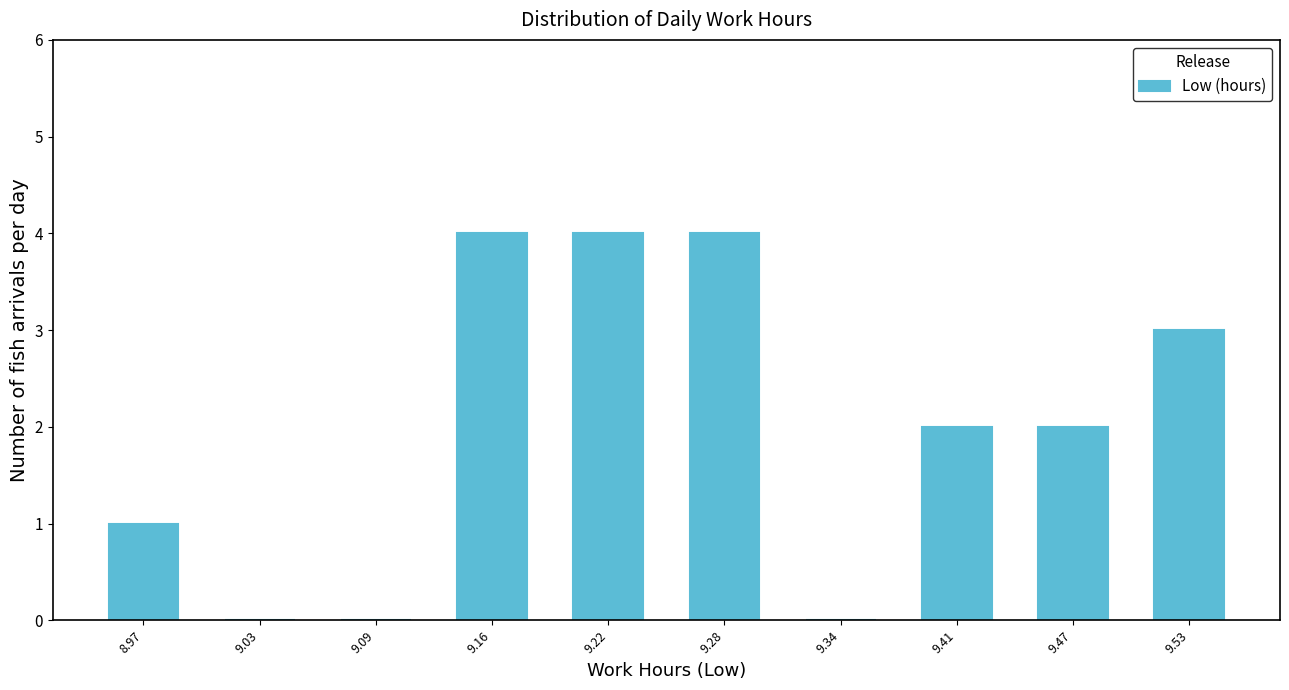

Reading left to right, list every bar in this chart as the range it spans on the x-axis followed by its height. Neither the bar edges nor the heights are printed on the chart, so give them approximately, as read against the axes.

8.940 to 9.002: 1
9.002 to 9.064: 0
9.064 to 9.126: 0
9.126 to 9.188: 4
9.188 to 9.250: 4
9.250 to 9.312: 4
9.312 to 9.374: 0
9.374 to 9.436: 2
9.436 to 9.498: 2
9.498 to 9.560: 3